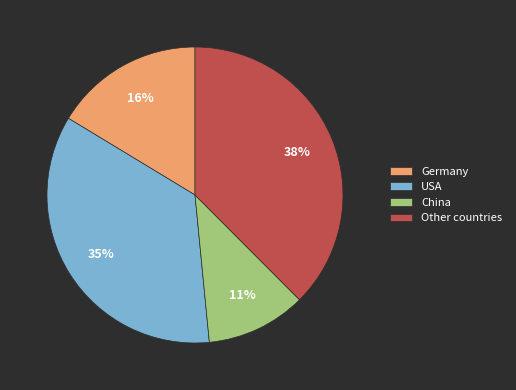

How many segments does this pie chart have?

4